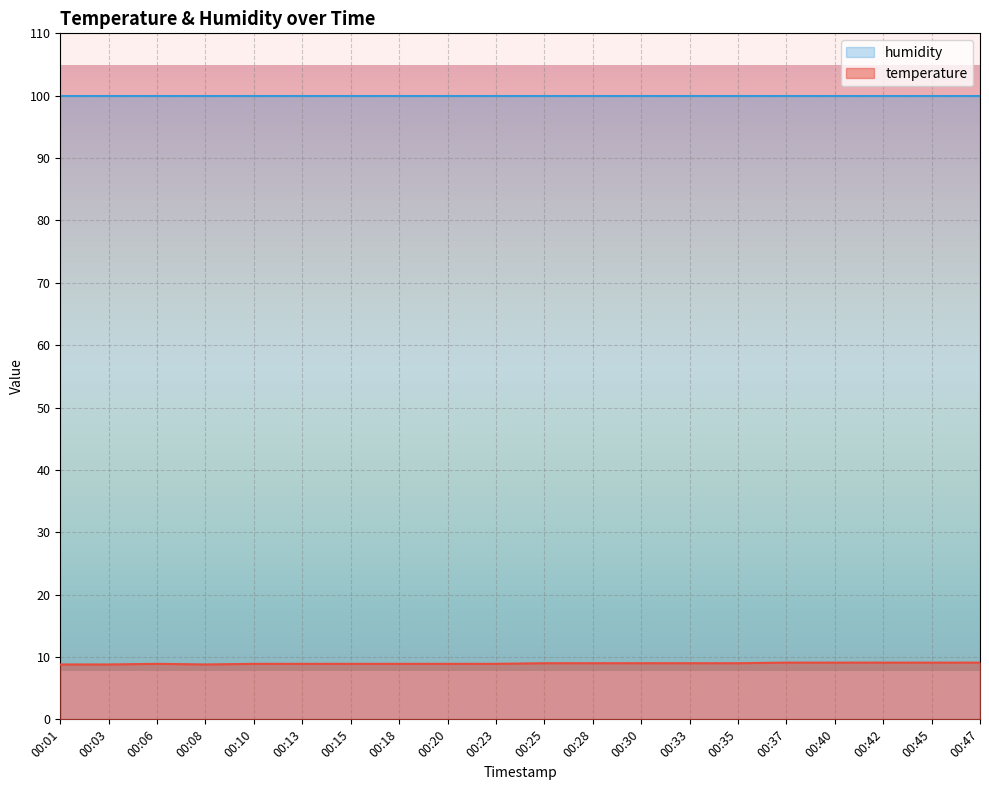

Which label corresponds to the largest value in the chart?

00:37